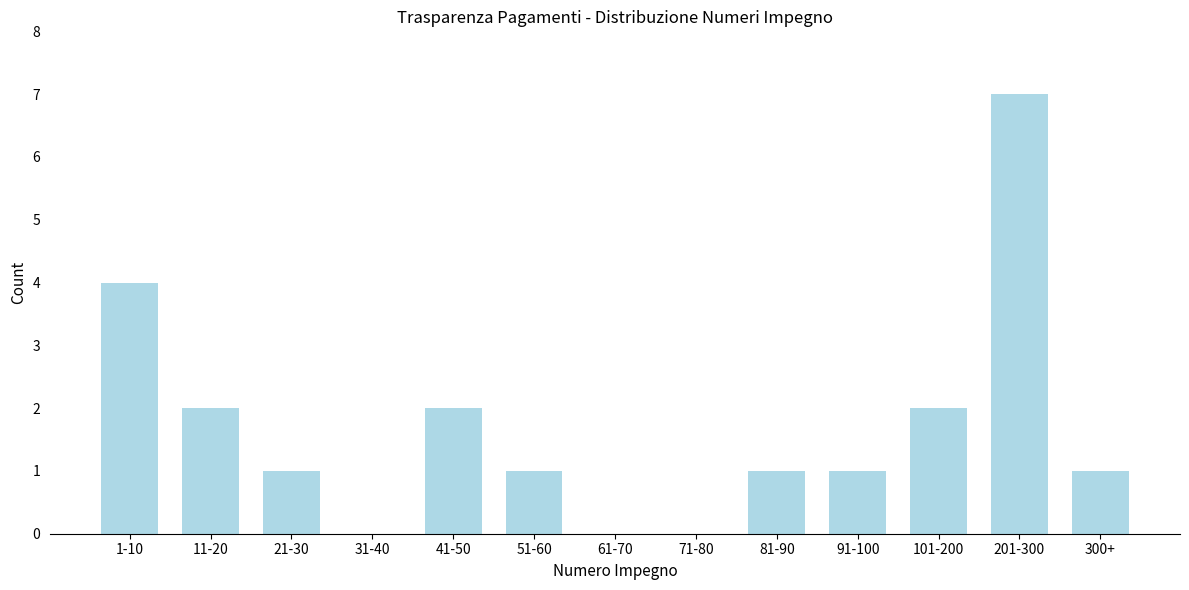

Reading right to left, what are all the values shown in this chart?

300+=1	201-300=7	101-200=2	91-100=1	81-90=1	71-80=0	61-70=0	51-60=1	41-50=2	31-40=0	21-30=1	11-20=2	1-10=4